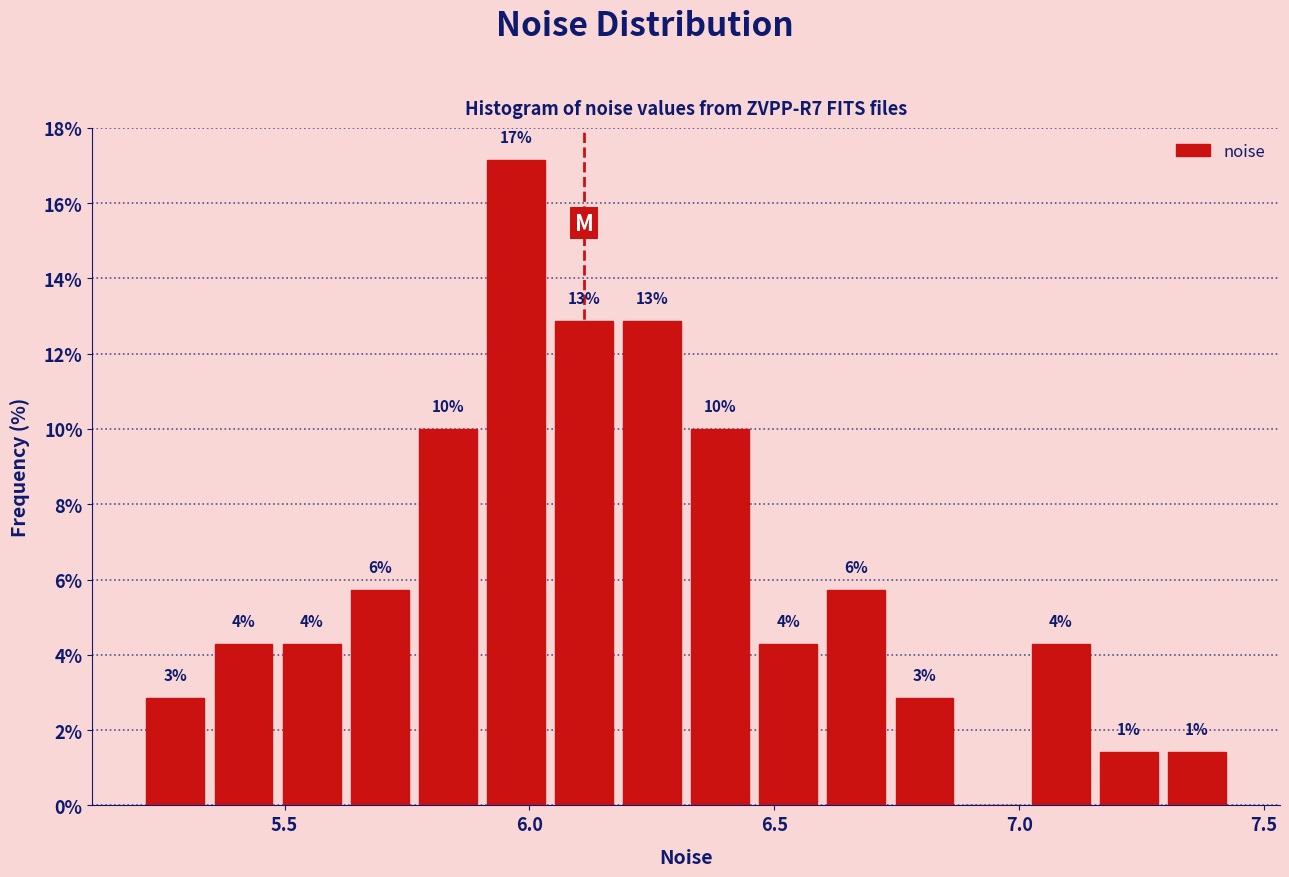

Around what value on the x-axis is the tallest bar? Give the approximate position of its centre, as read against the axis.

5.95